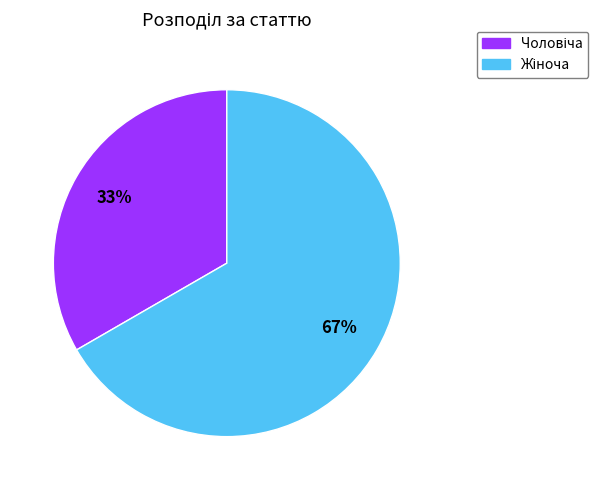

To the nearest percent, what is the average slice percentage?

50%